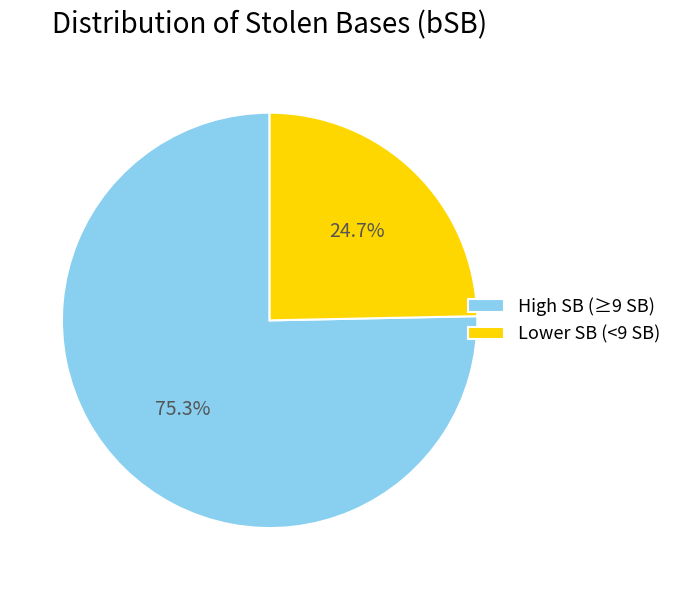

Count the number of slices in the pie.

2